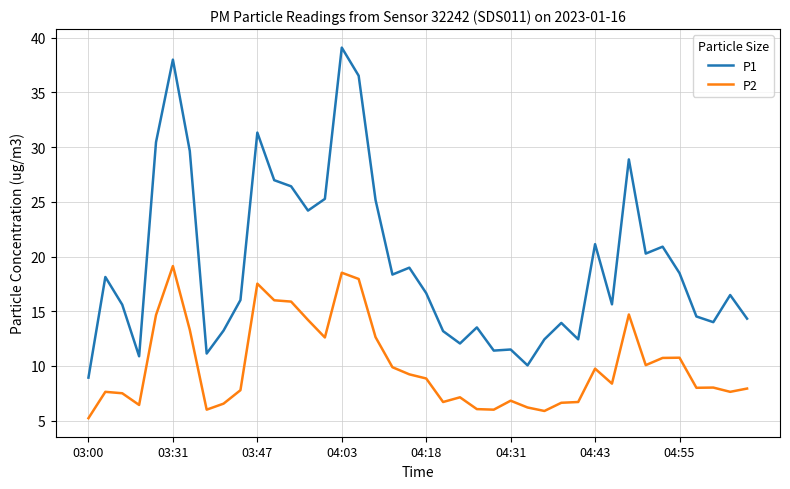

Which series has the largest total across all categories?

P1